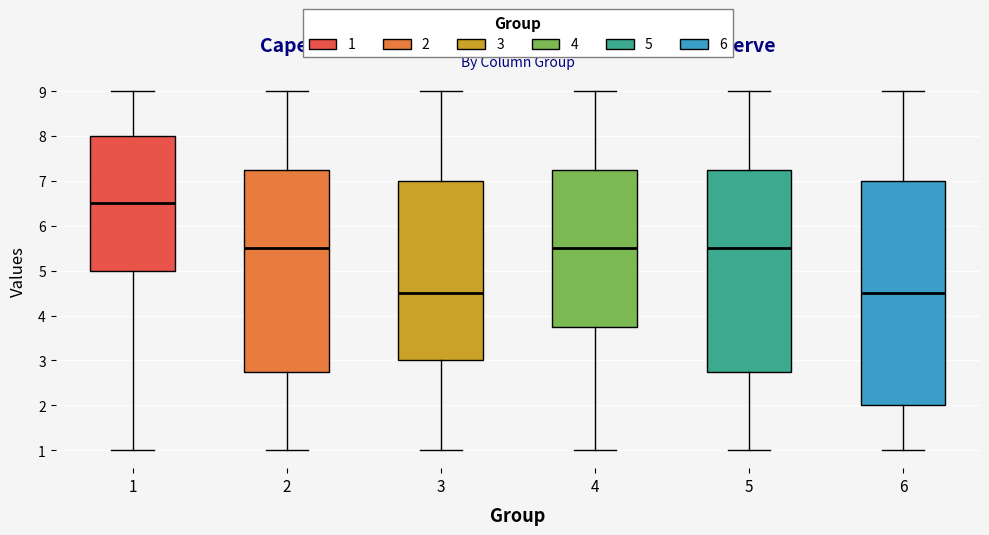

Reading left to right, read every box against the y-axis: the position of its median line, the range the box covers, and the ends of its whiskers. The values are not printed on the chart, so give them approximately, as read against the axis.

1: median 6.5, box 5.0 to 8.0, whiskers 1.0 to 9.0
2: median 5.5, box 2.8 to 7.3, whiskers 1.0 to 9.0
3: median 4.5, box 3.0 to 7.0, whiskers 1.0 to 9.0
4: median 5.5, box 3.8 to 7.3, whiskers 1.0 to 9.0
5: median 5.5, box 2.8 to 7.3, whiskers 1.0 to 9.0
6: median 4.5, box 2.0 to 7.0, whiskers 1.0 to 9.0